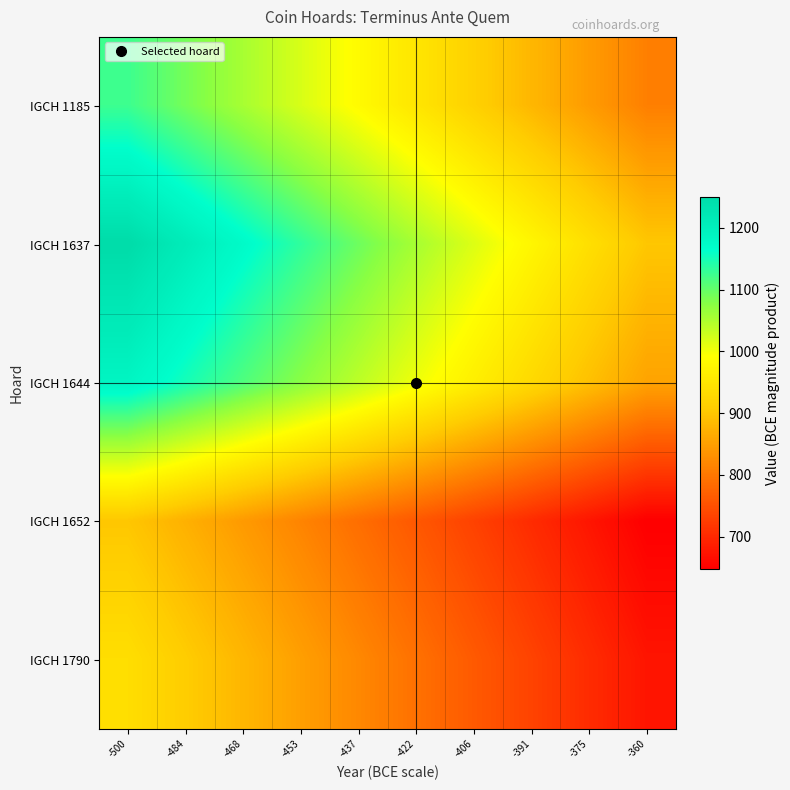

What is the difference between the highest and lowest values at -468?

328.2